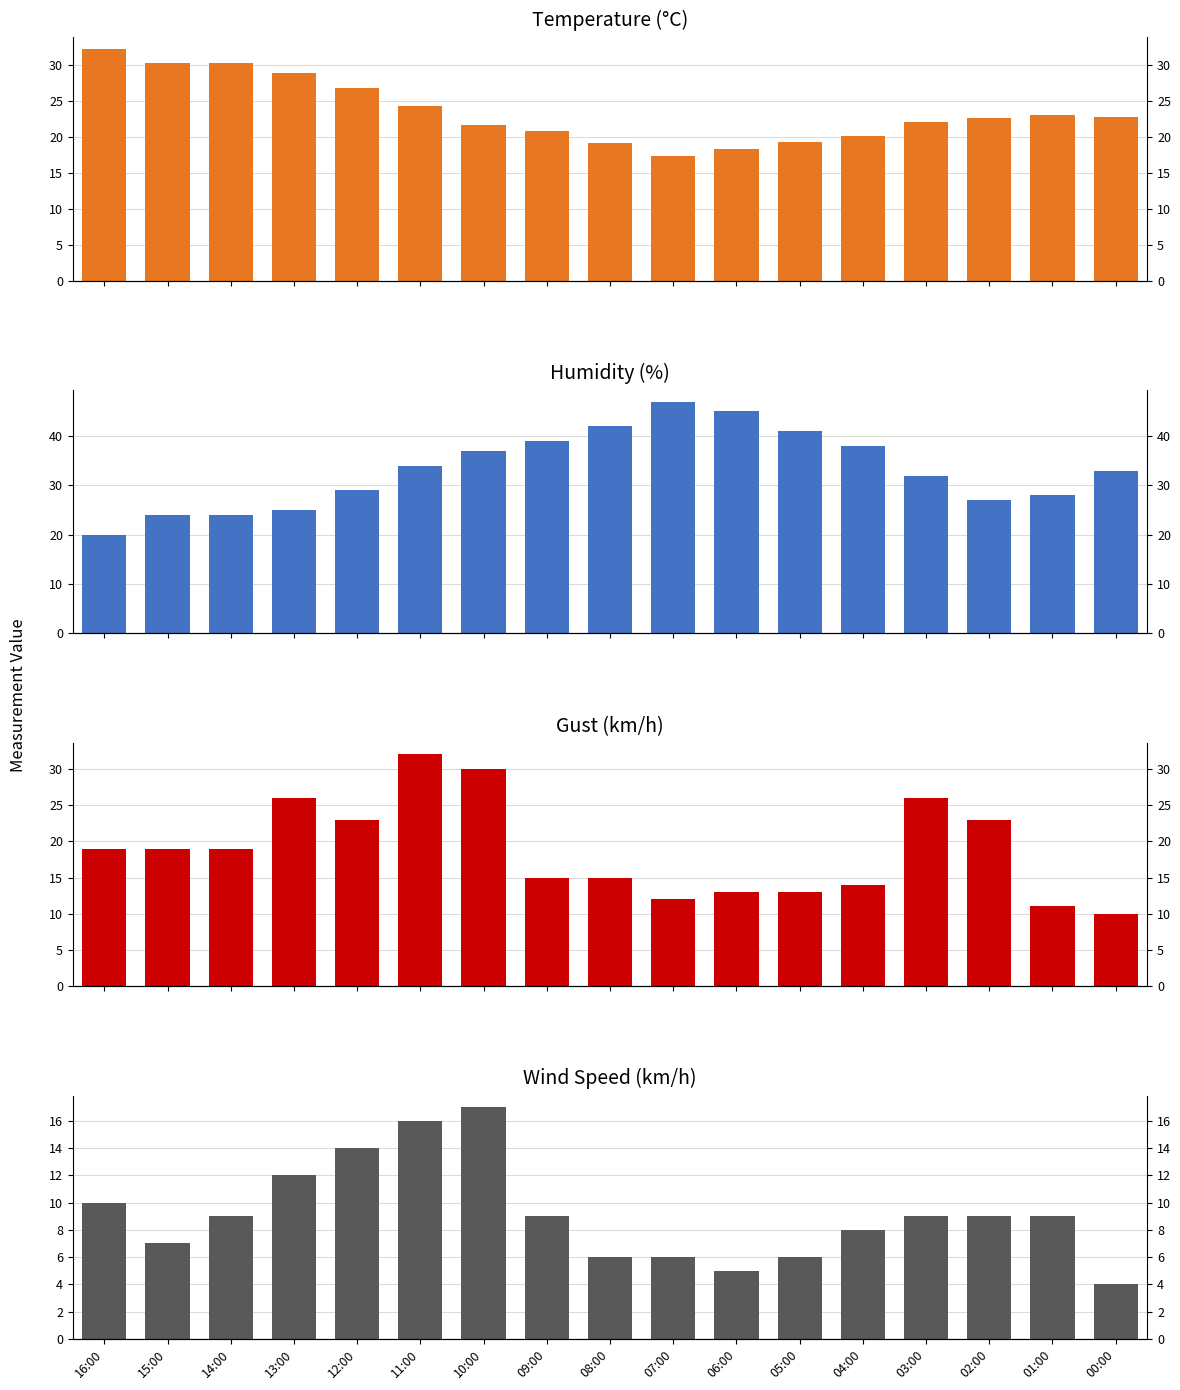

Where is Gust (km/h) nearest to the value 21?

16:00